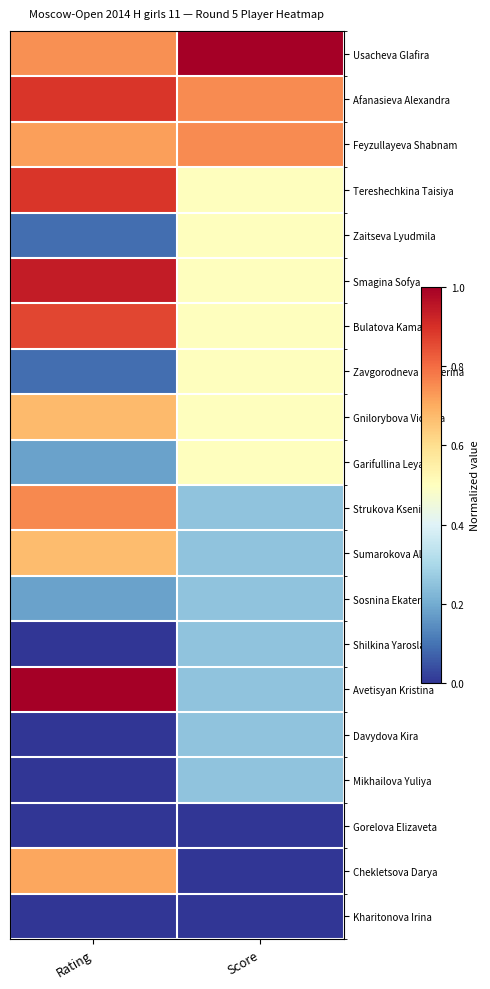

Which series has the widest spread of values?

Avetisyan Kristina